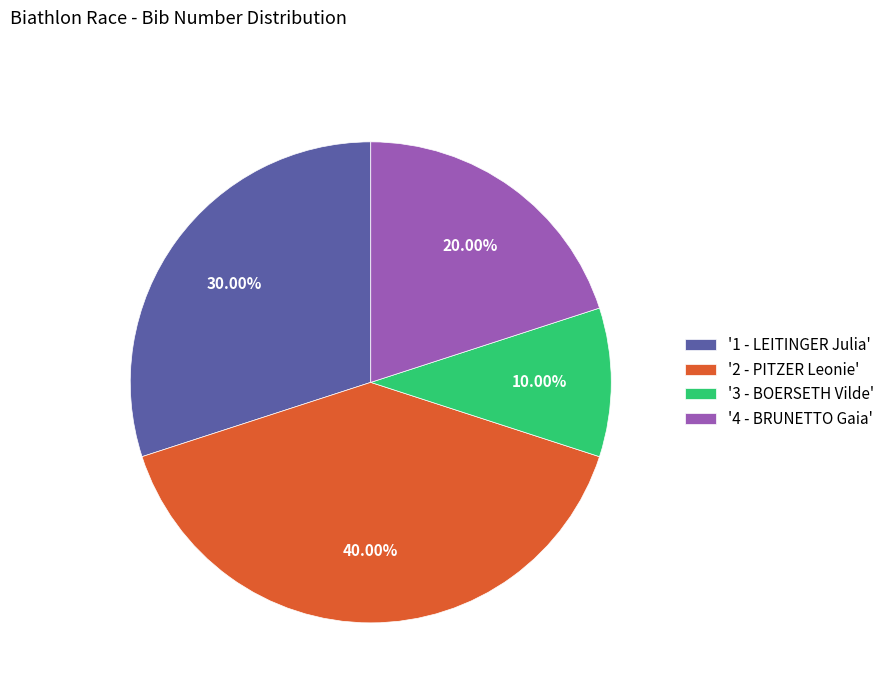

Rank the categories by value from lowest to highest.

'3 - BOERSETH Vilde', '4 - BRUNETTO Gaia', '1 - LEITINGER Julia', '2 - PITZER Leonie'